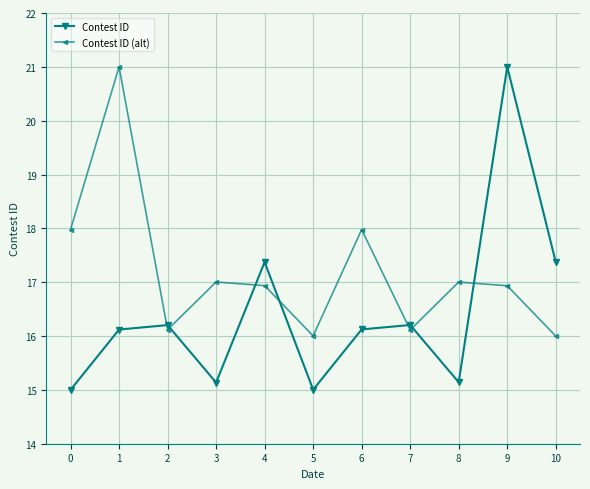

Is the value of Contest ID at 2 greater than the value of Contest ID (alt) at 10?

Yes